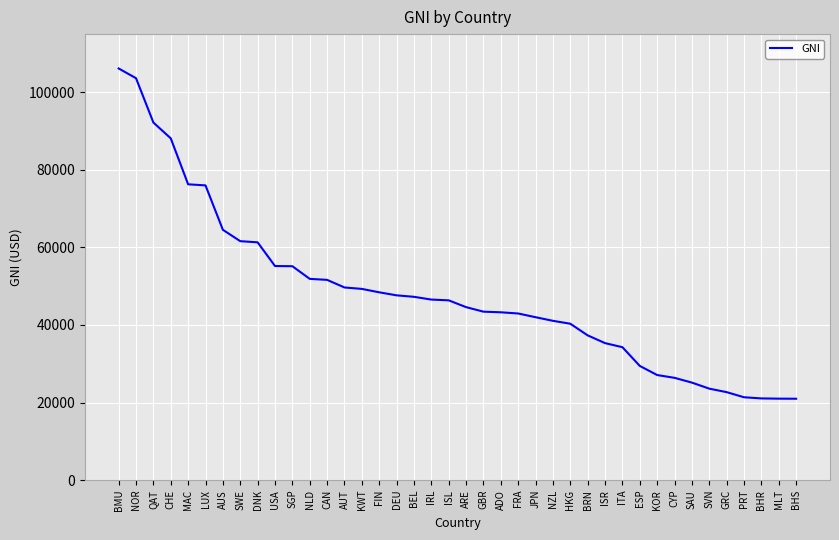

How many values are below 46350?

20